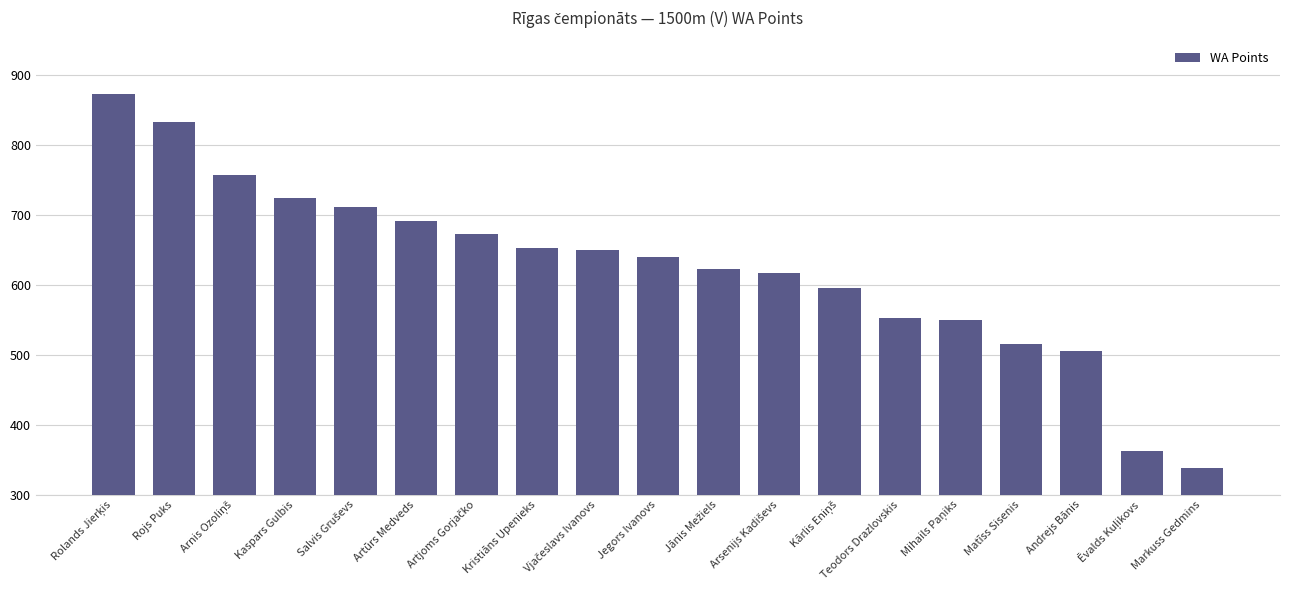

How many series are shown in this chart?

1